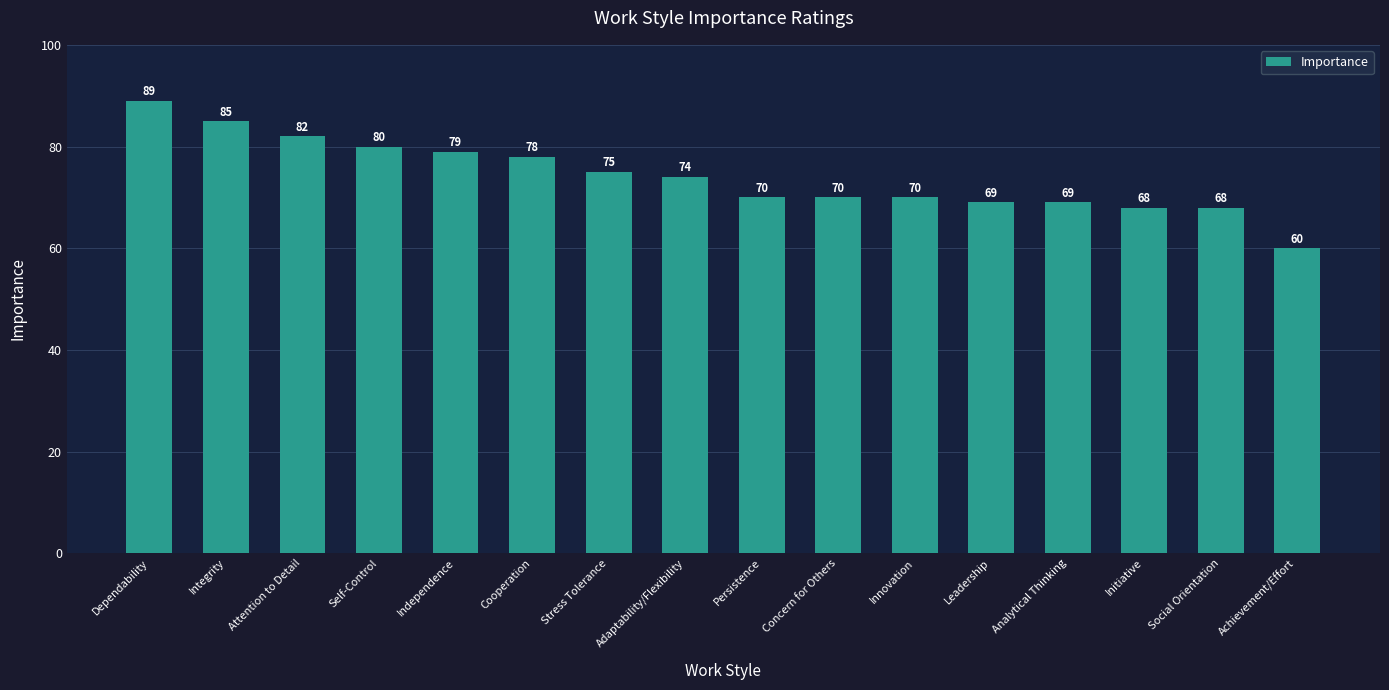

At which label is the value closest to 74?

Adaptability/Flexibility